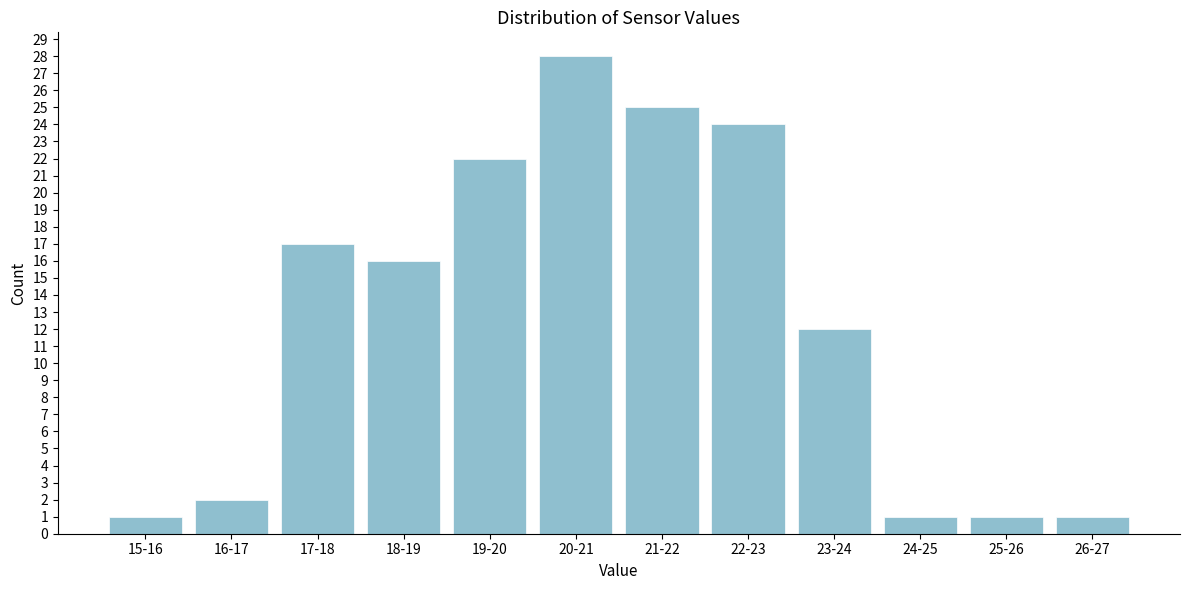

Reading right to left, extract all data points from this chart.

26-27=1	25-26=1	24-25=1	23-24=12	22-23=24	21-22=25	20-21=28	19-20=22	18-19=16	17-18=17	16-17=2	15-16=1